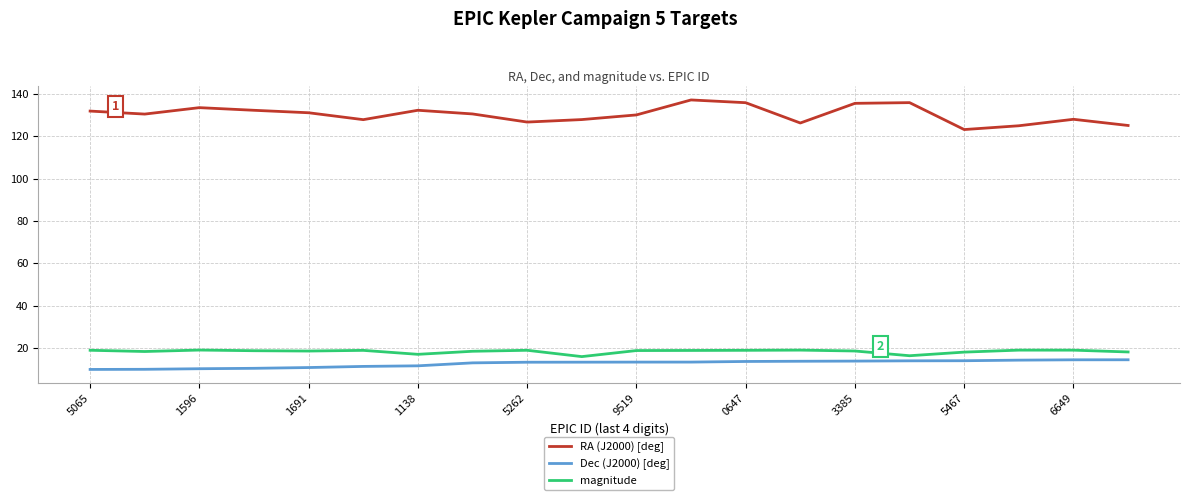

What is the smallest value displayed?

10.0